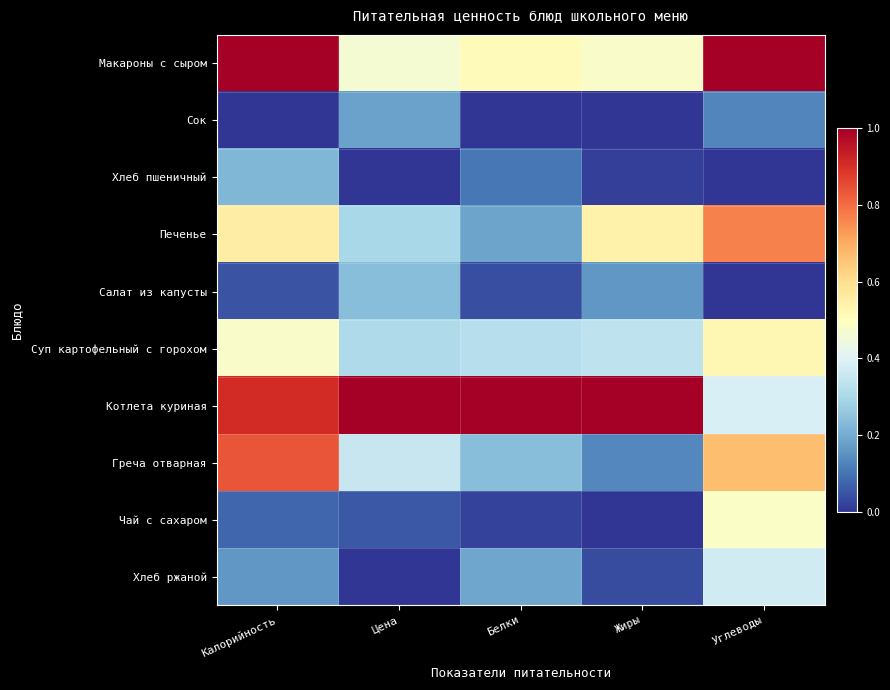

Reading left to right, transcribe all the data shown in this chart.

Макароны с сыром: Калорийность=1.0	Цена=0.5	Белки=0.5	Жиры=0.5	Углеводы=1.0
Сок: Калорийность=0.0	Цена=0.2	Белки=0.0	Жиры=0.0	Углеводы=0.1
Хлеб пшеничный: Калорийность=0.2	Цена=0.0	Белки=0.1	Жиры=0.0	Углеводы=0.0
Печенье: Калорийность=0.6	Цена=0.3	Белки=0.2	Жиры=0.5	Углеводы=0.8
Салат из капусты: Калорийность=0.0	Цена=0.2	Белки=0.0	Жиры=0.2	Углеводы=0.0
Суп картофельный с горохом: Калорийность=0.5	Цена=0.3	Белки=0.3	Жиры=0.3	Углеводы=0.5
Котлета куриная: Калорийность=0.9	Цена=1.0	Белки=1.0	Жиры=1.0	Углеводы=0.4
Греча отварная: Калорийность=0.8	Цена=0.4	Белки=0.2	Жиры=0.1	Углеводы=0.7
Чай с сахаром: Калорийность=0.1	Цена=0.1	Белки=0.0	Жиры=0.0	Углеводы=0.5
Хлеб ржаной: Калорийность=0.2	Цена=0.0	Белки=0.2	Жиры=0.0	Углеводы=0.4